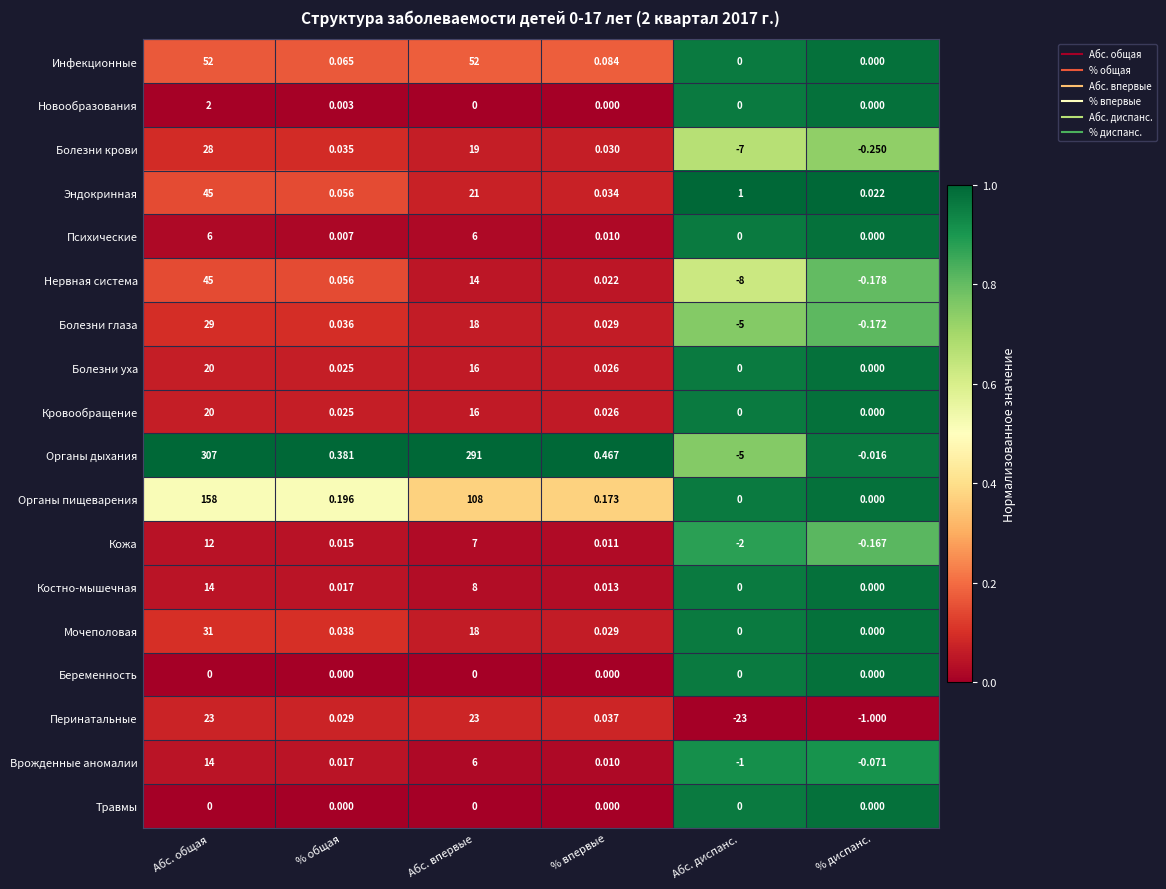

What is the spread (max minus min) of values at Абс. диспанс.?

24.0